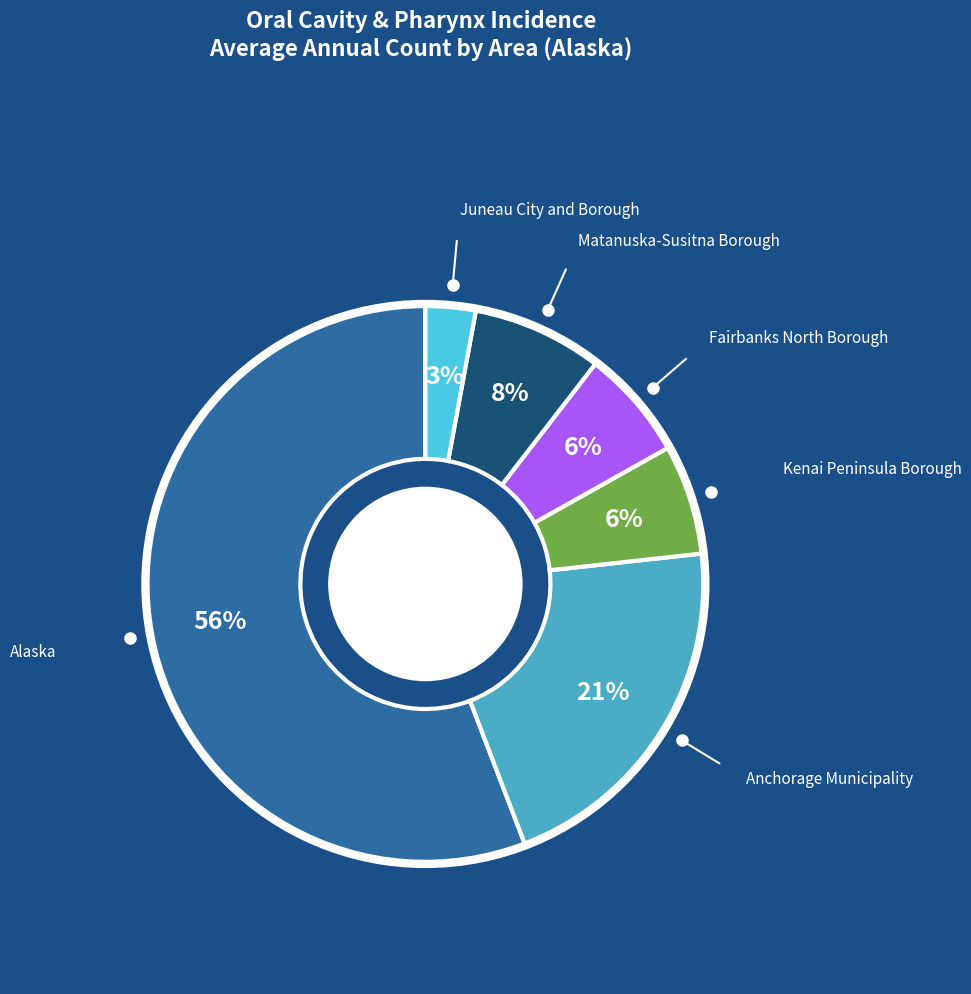

To the nearest percent, what portion does Fairbanks North Borough represent?

6%